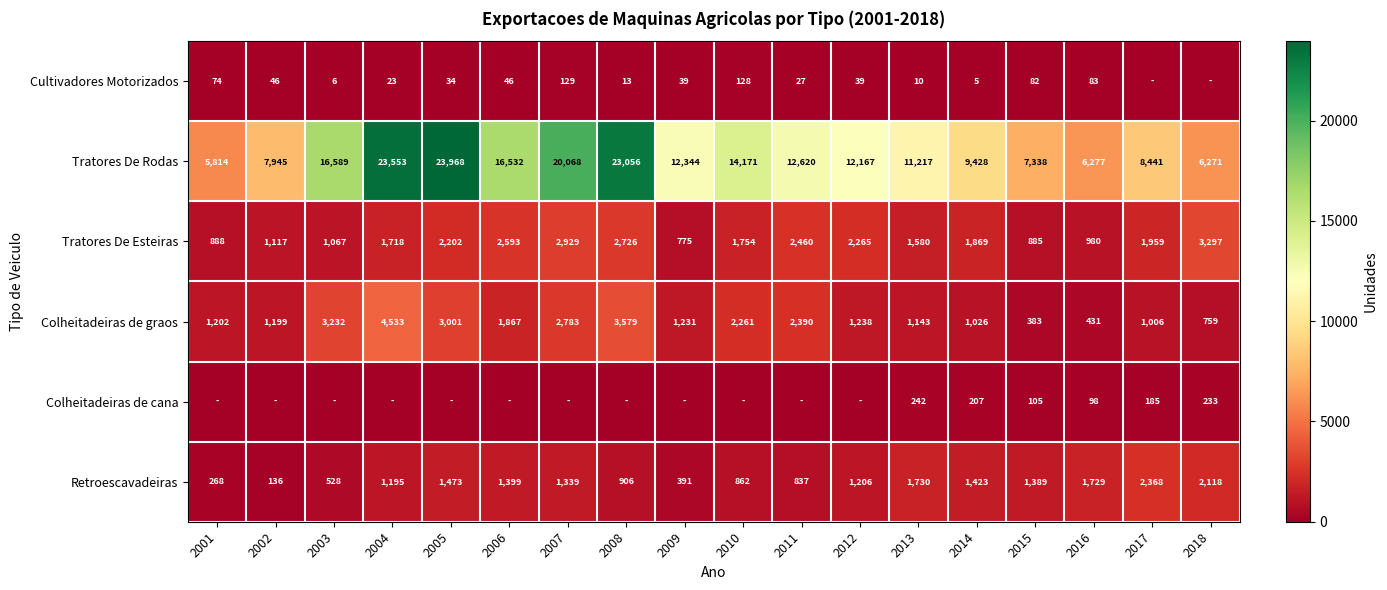

What is the difference between the highest and lowest values at 2005?

23968